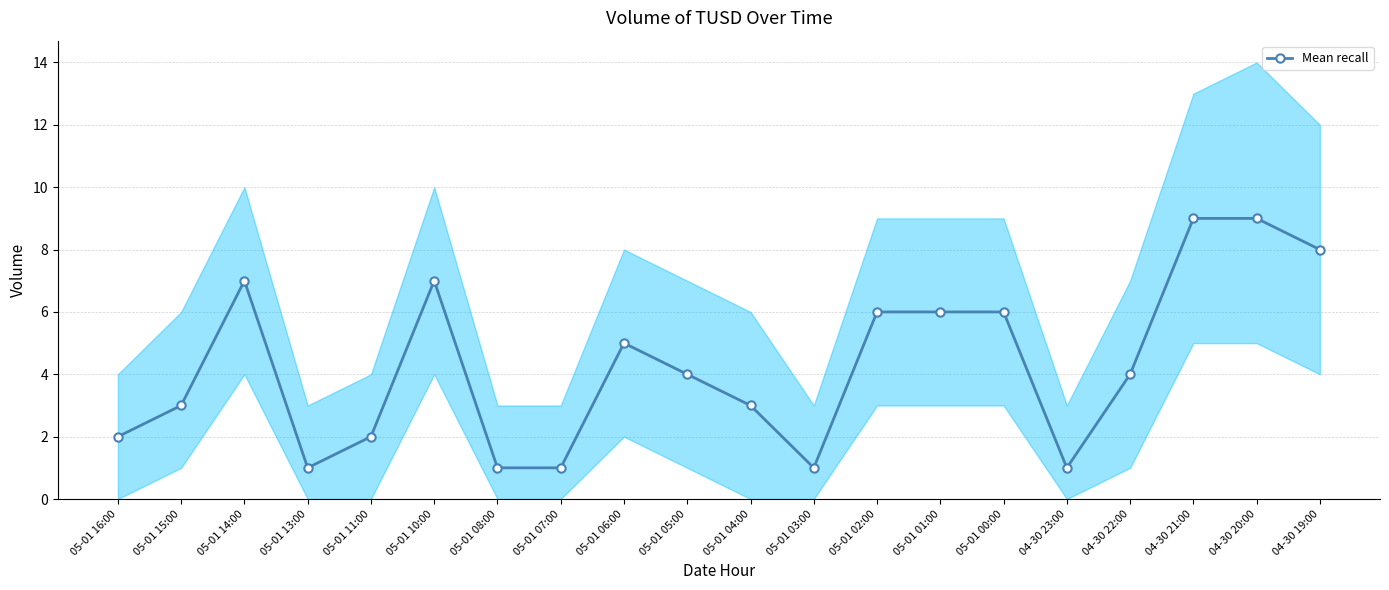

What position from the right is 05-01 01:00?

7